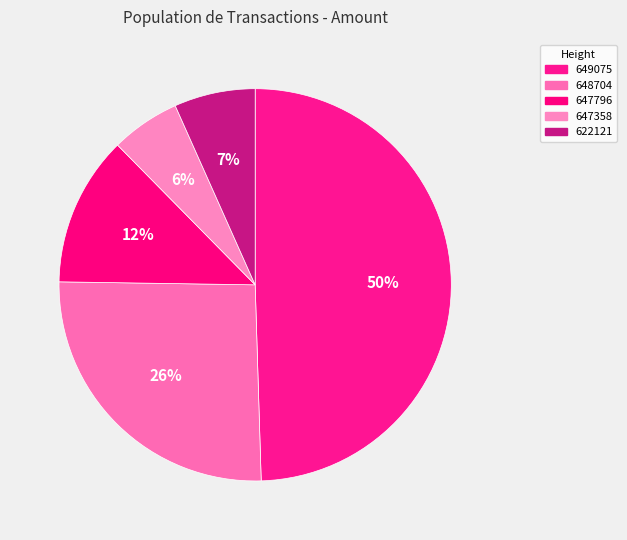

What percentage is the 622121 slice, to the nearest percent?

7%